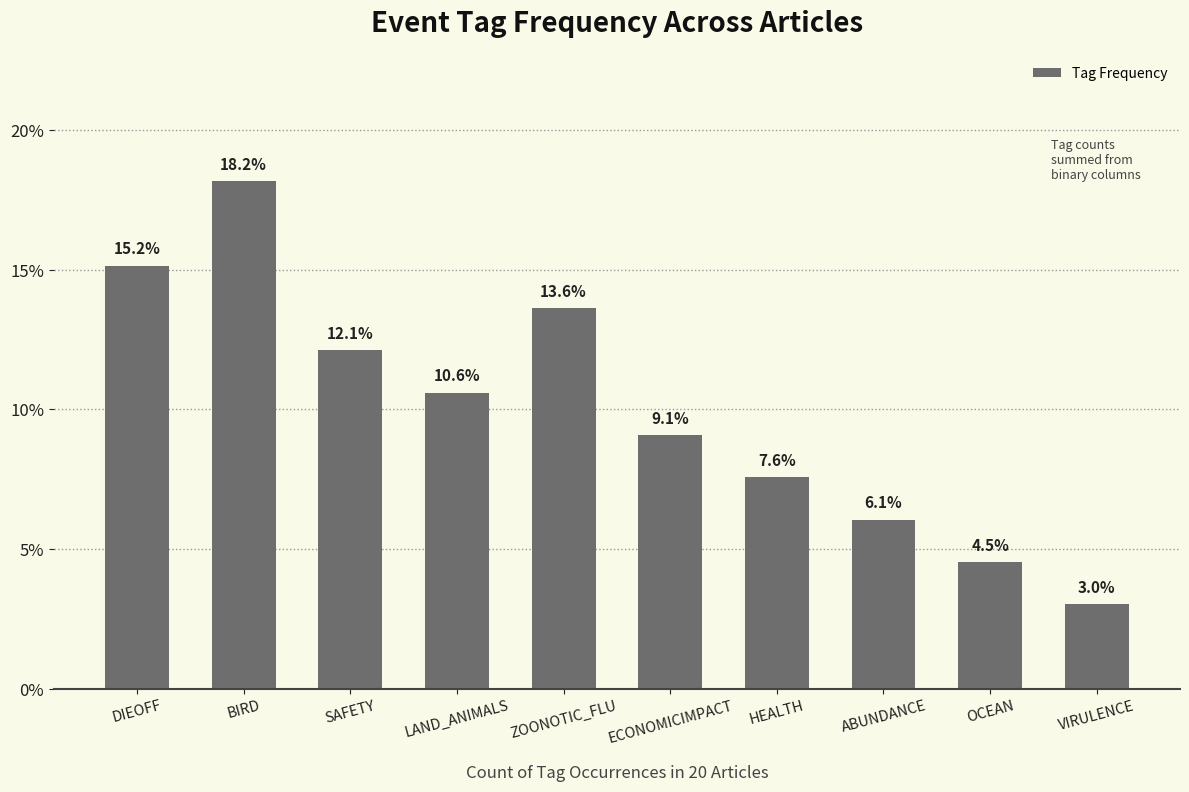

What is the value of the 2nd bar from the left?

18.2